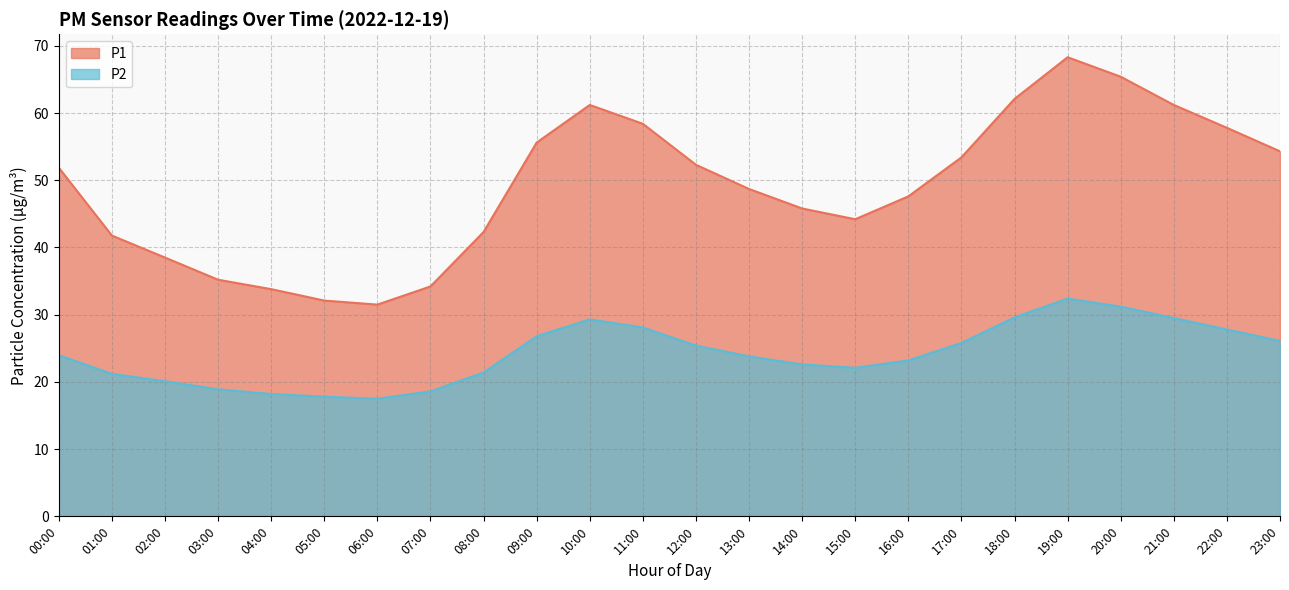

Reading right to left, transcribe all the data shown in this chart.

P1: 54.3	57.8	61.2	65.4	68.3	62.1	53.4	47.6	44.2	45.8	48.7	52.3	58.4	61.2	55.6	42.3	34.2	31.5	32.1	33.8	35.2	38.5	41.8	51.9
P2: 26.1	27.8	29.5	31.2	32.4	29.6	25.8	23.2	22.1	22.6	23.8	25.4	28.1	29.3	26.8	21.4	18.6	17.5	17.8	18.2	18.9	20.1	21.2	24.0